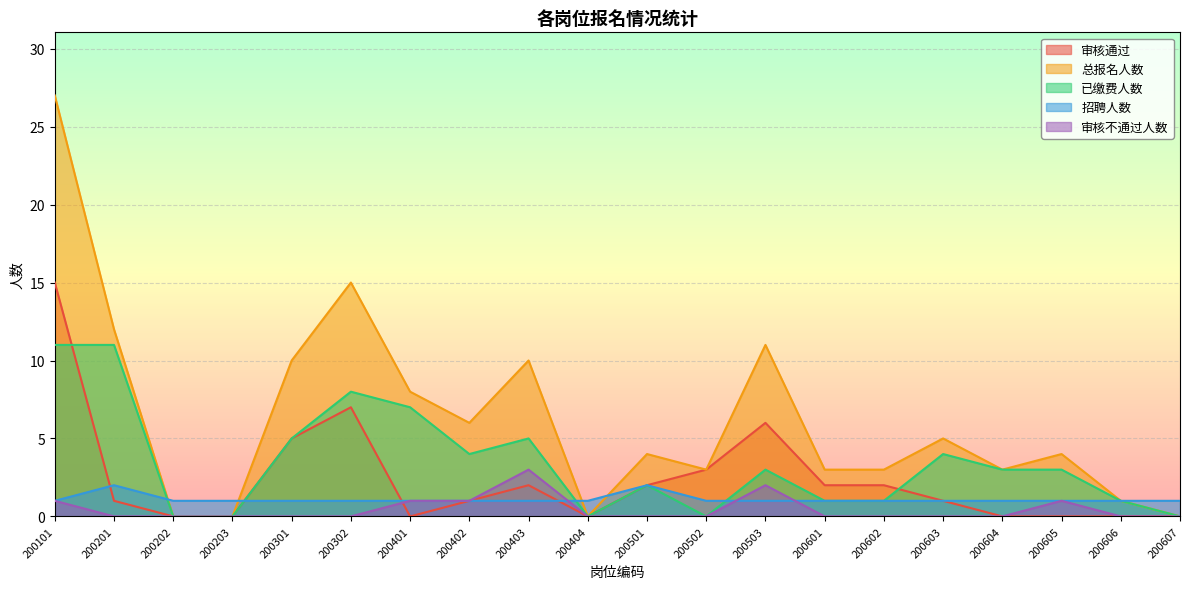

What is the total value across all series at 200605?

9